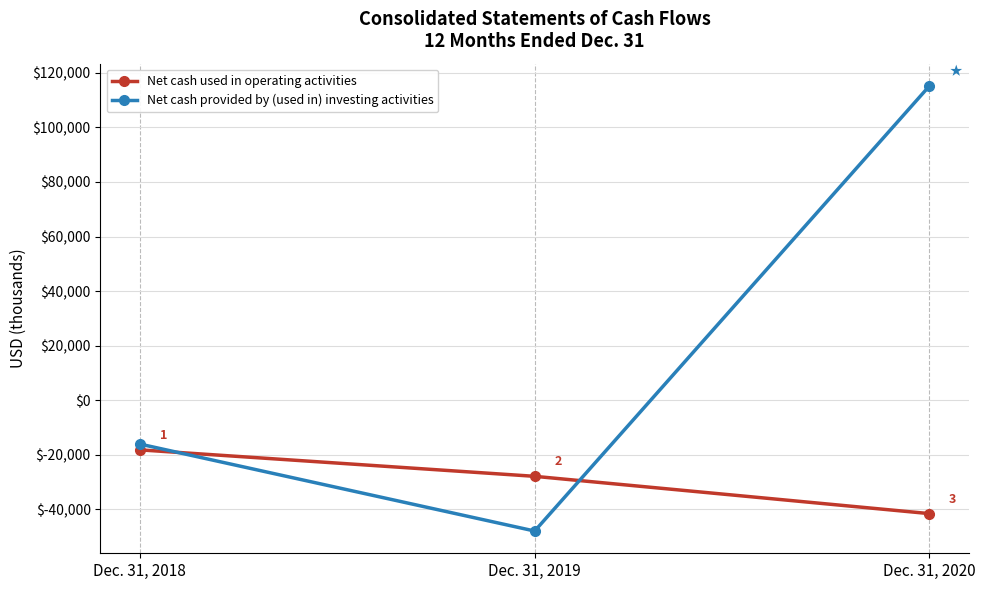

What is the total value across all series at Dec. 31, 2019?

-75813